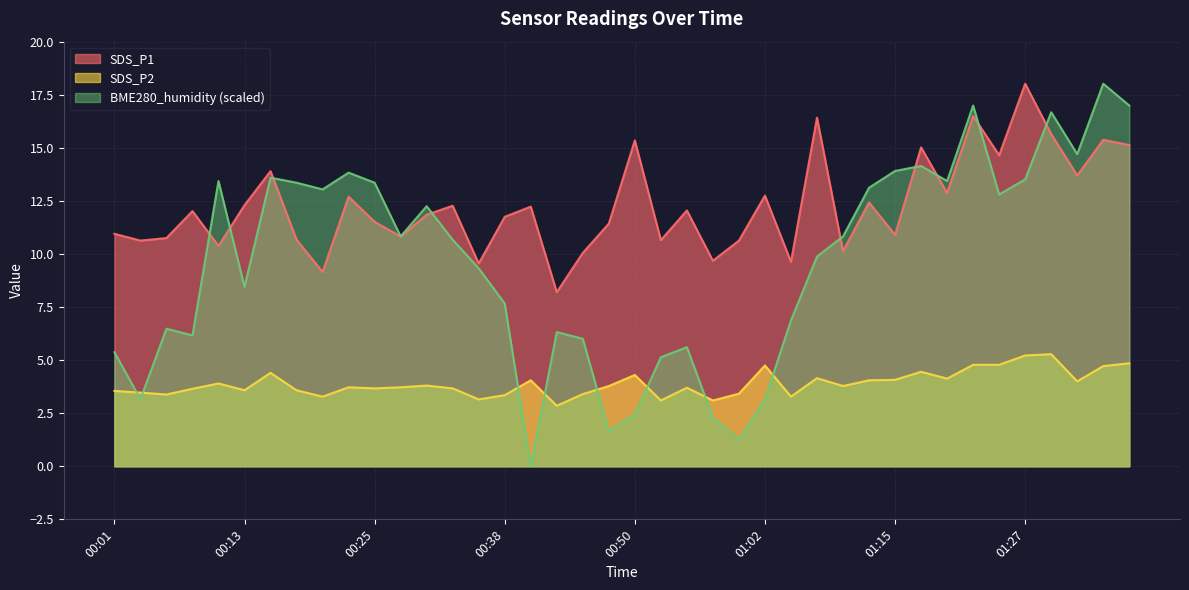

True or false: BME280_humidity and SDS_P1 cross at least once.

True